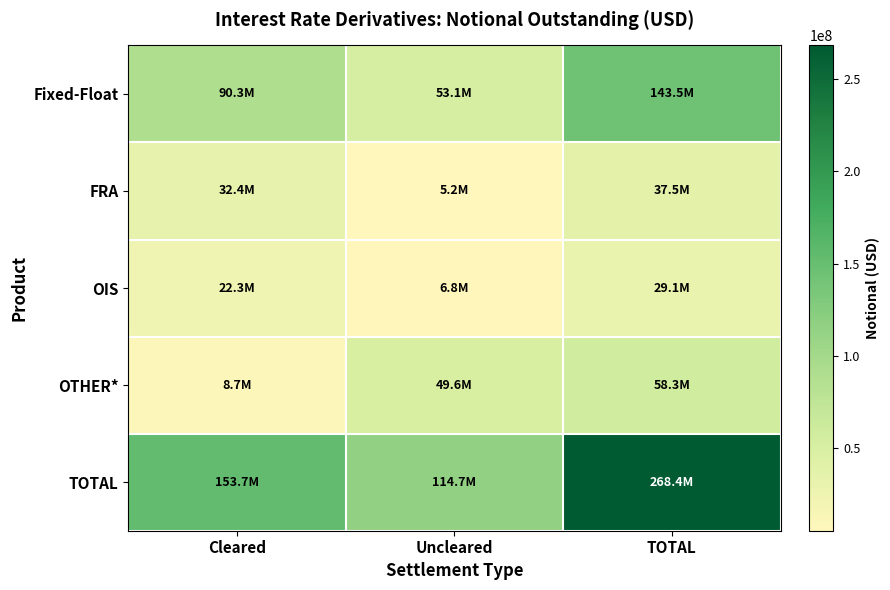

Rank the series by their maximum value, from lowest to highest.

OIS, FRA, OTHER*, Fixed-Float, TOTAL